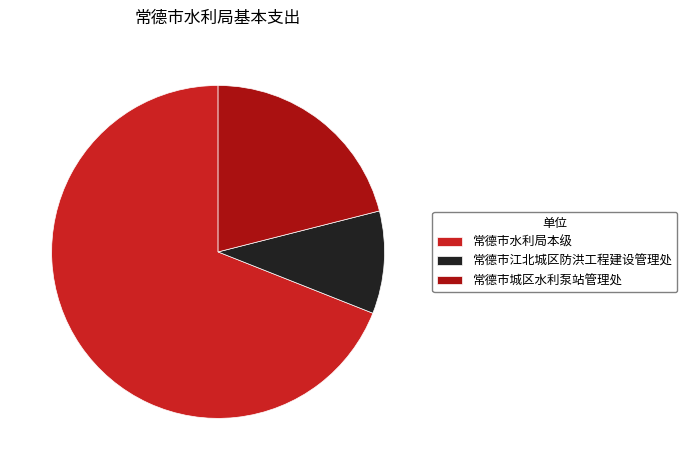

How many slices are in this pie chart?

3